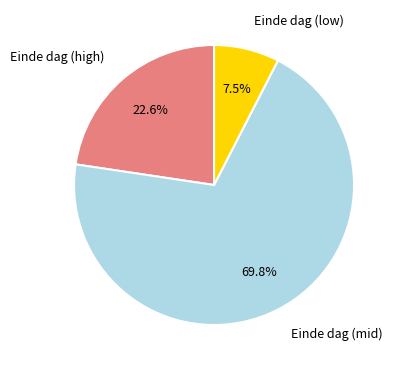

How many slices are in this pie chart?

3